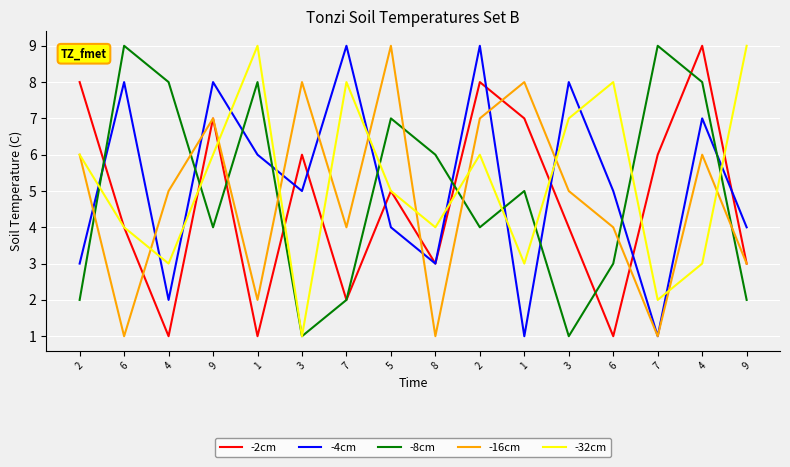

After their last crossing, which series has the higher values: -2cm or -16cm?

-2cm